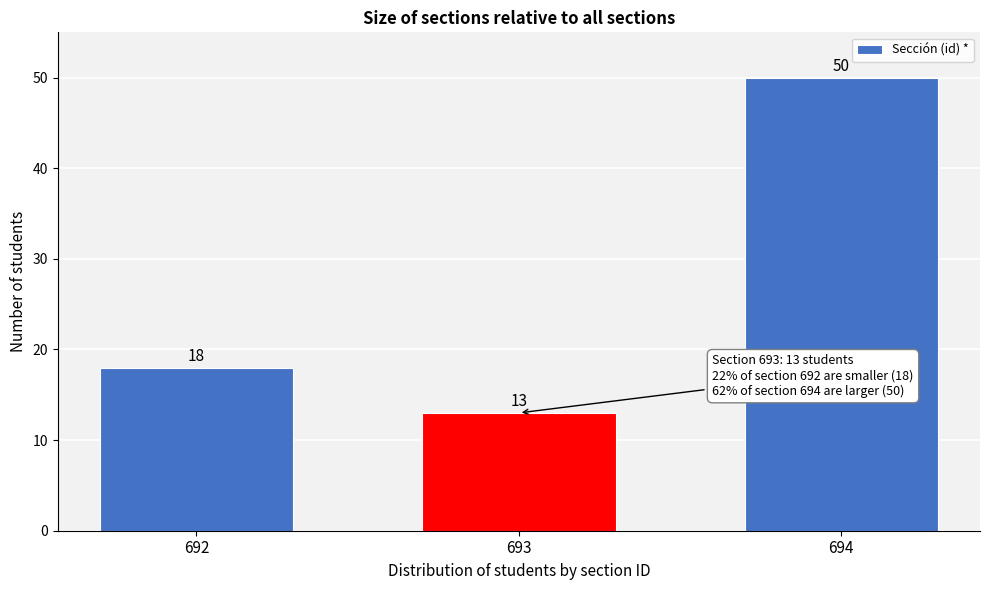

Reading left to right, what are all the values shown in this chart?

692=18	693=13	694=50